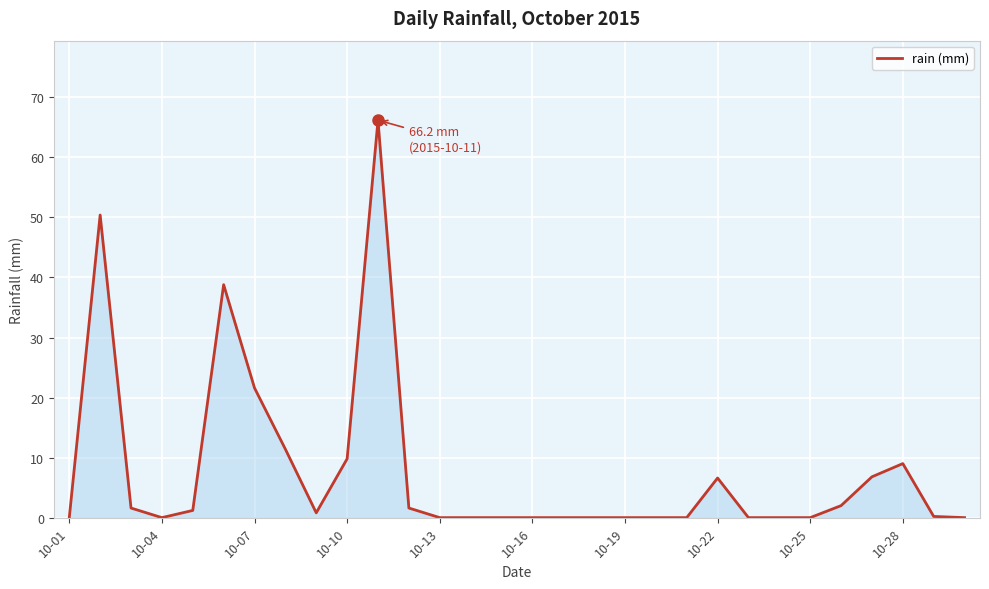

What is the maximum value shown in the chart?

66.2